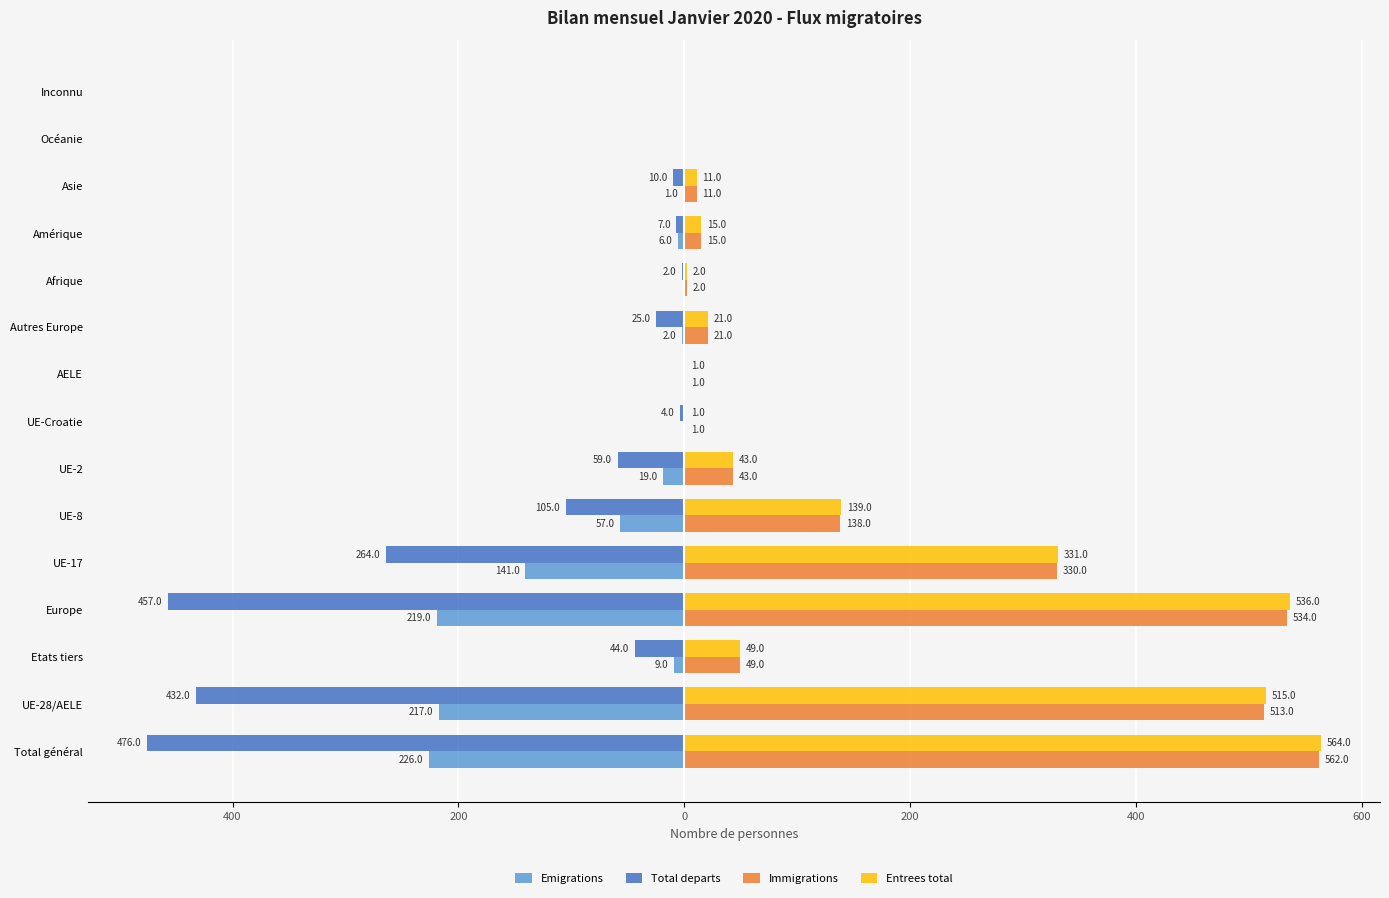

What are all the series names shown in the legend?

Emigrations, Total departs, Immigrations, Entrees total